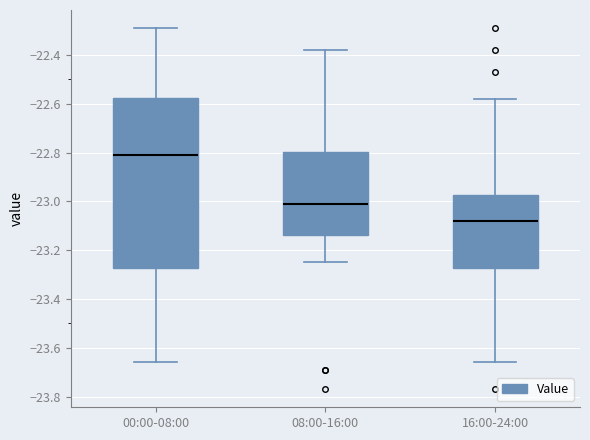

Reading left to right, transcribe this box plot: for each box, give where its median line is, the range the box spans, and where its two whiskers end, as read against the y-axis. The values are not printed on the chart, so give them approximately, as read against the axis.

00:00-08:00: median -22.80, box -23.28 to -22.58, whiskers -23.66 to -22.28
08:00-16:00: median -23.00, box -23.14 to -22.80, whiskers -23.24 to -22.38
16:00-24:00: median -23.08, box -23.28 to -22.98, whiskers -23.66 to -22.58